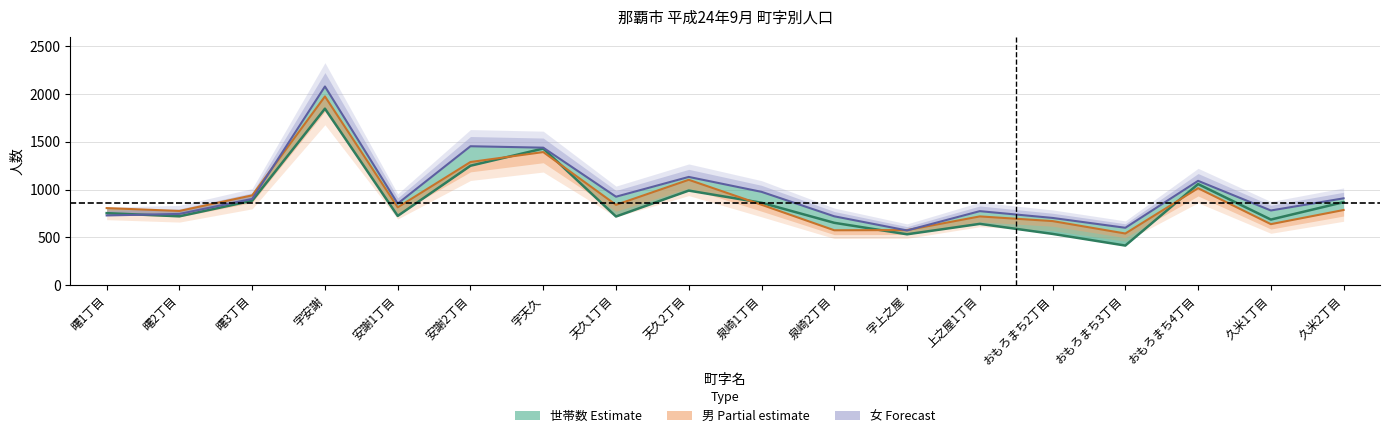

What position from the right is 曙1丁目?

18